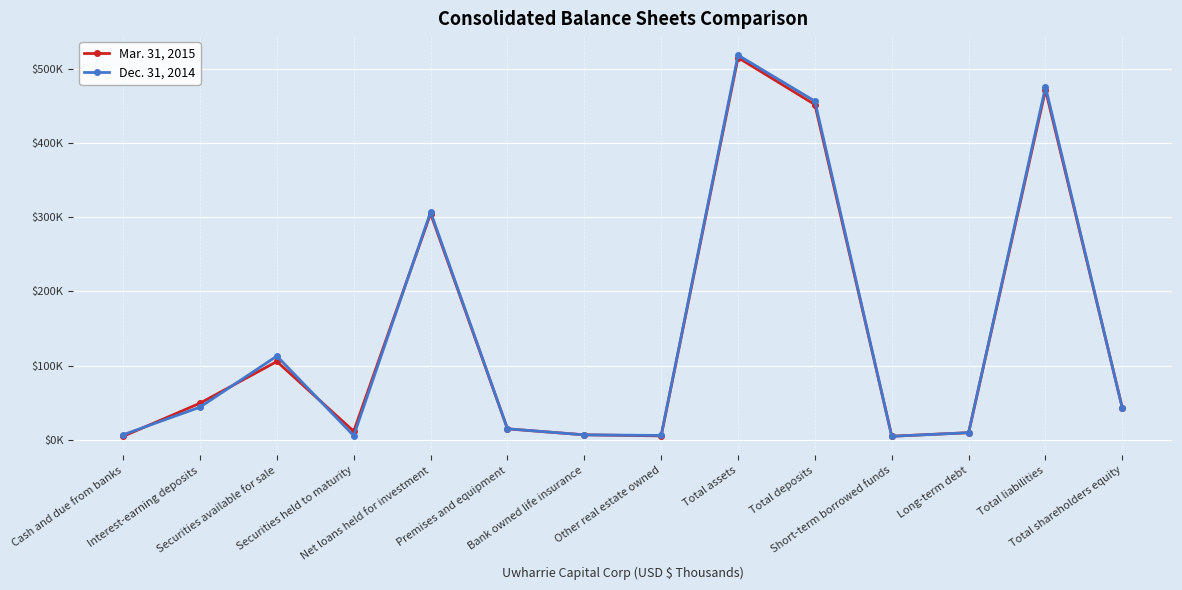

Does the chart display data point markers on the line(s)?

Yes